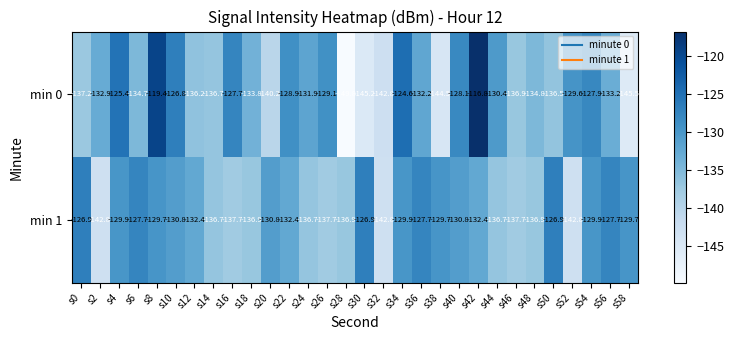

What is the difference between the maximum and minimum values in the min 1 series?

15.9